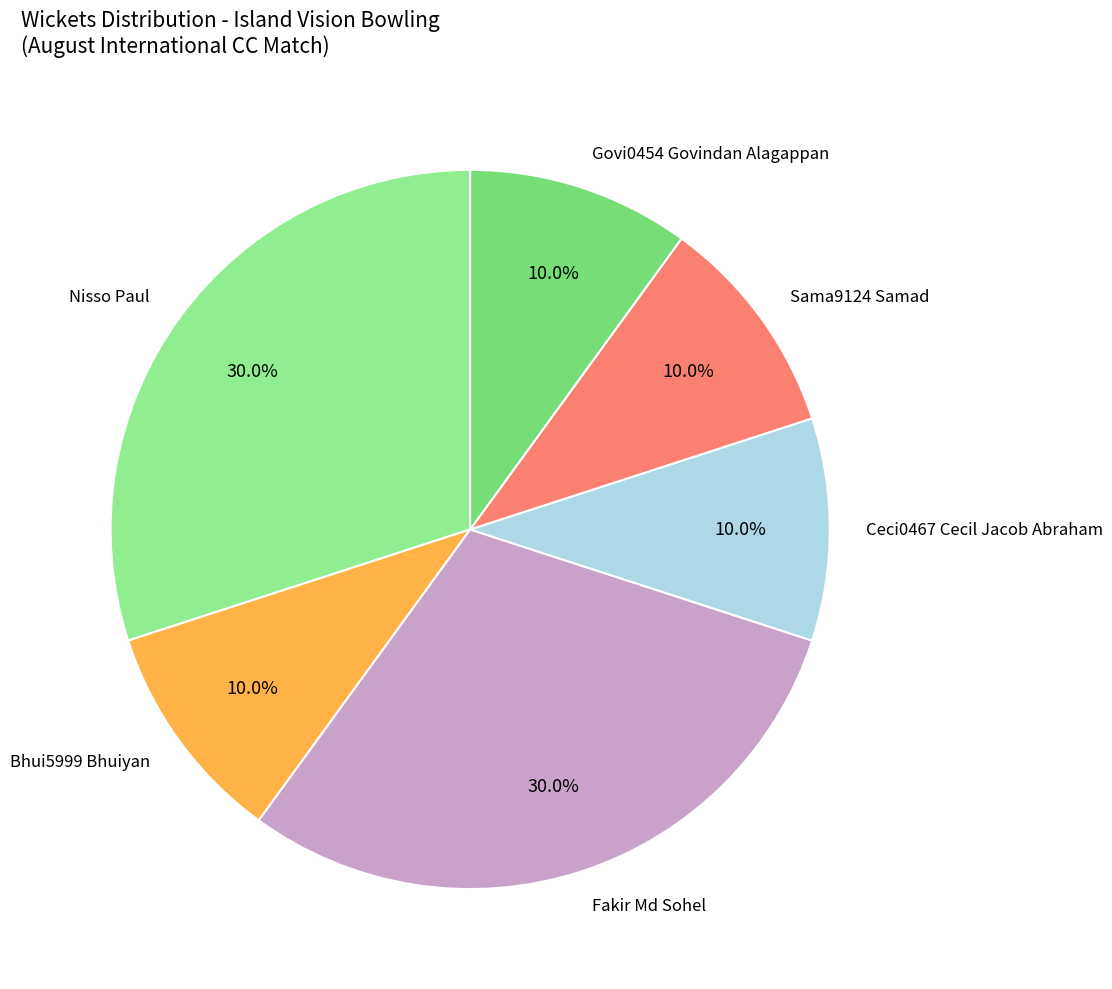

Count the number of slices in the pie.

6